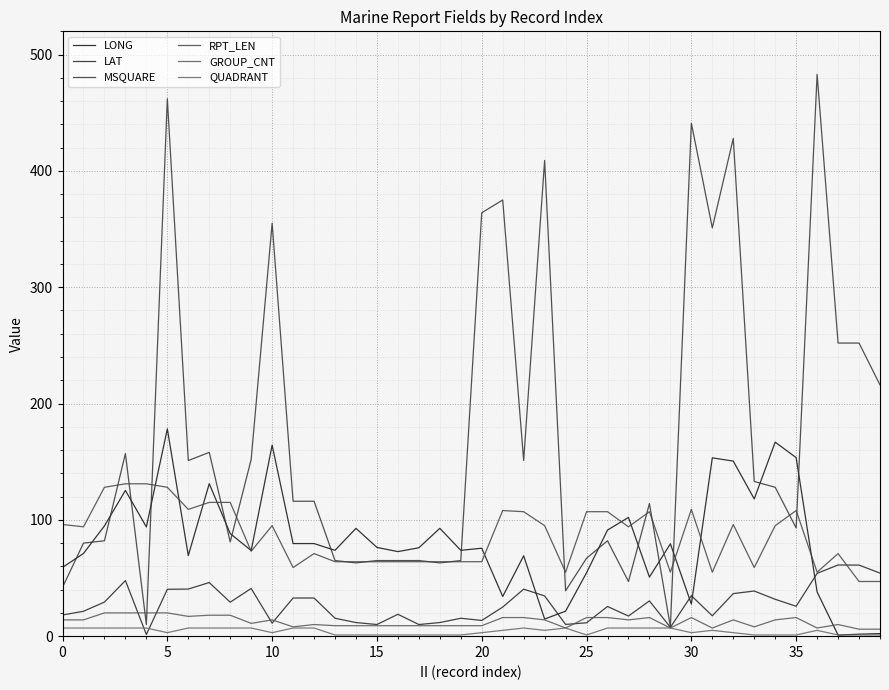

How many lines are shown in the chart?

6